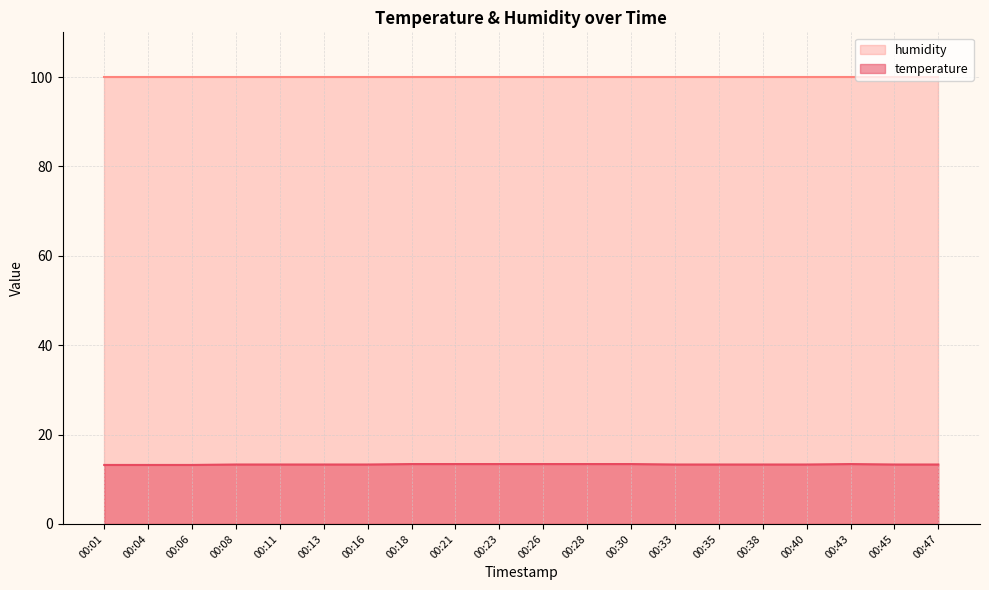

True or false: the data has more than 0 interior local peaks.

True